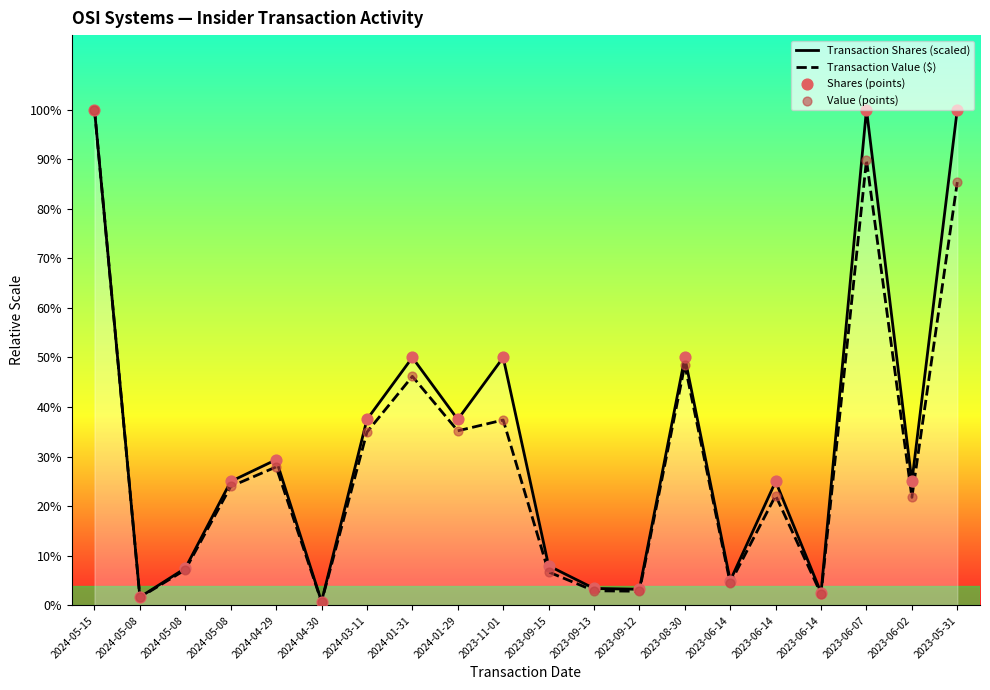

Which series reaches the minimum Y coordinate?

Transaction Value ($)